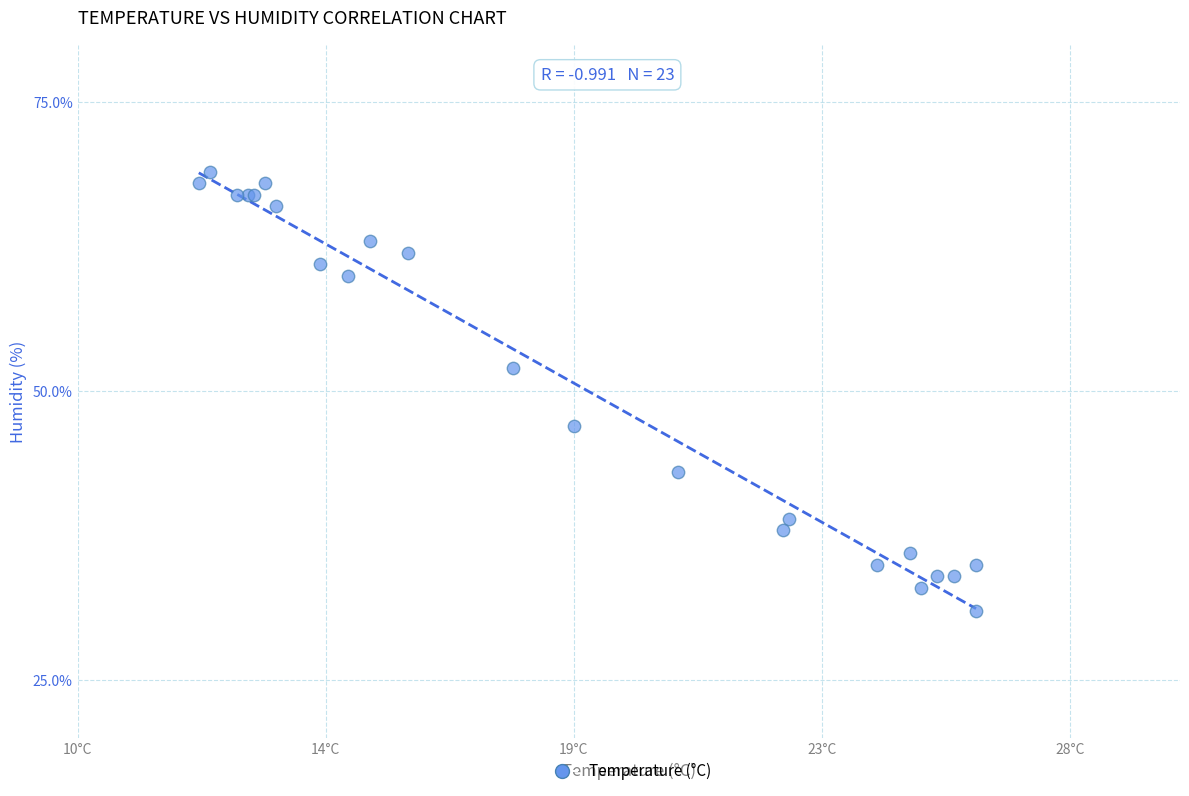

What Y value in the scatter plot is closest to 50?

52